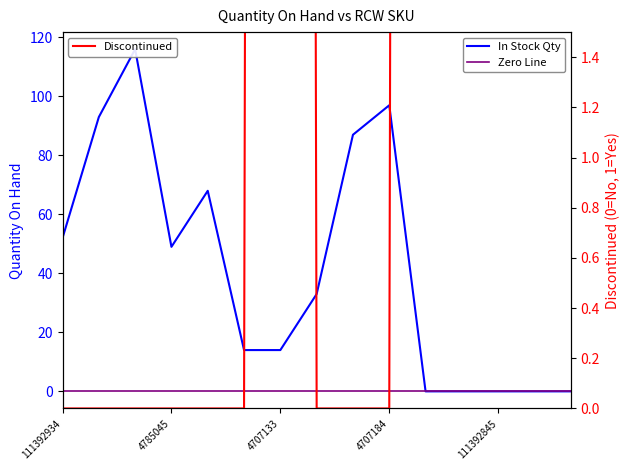

Where do In Stock Qty and Discontinued first cross each other?

5 and 6